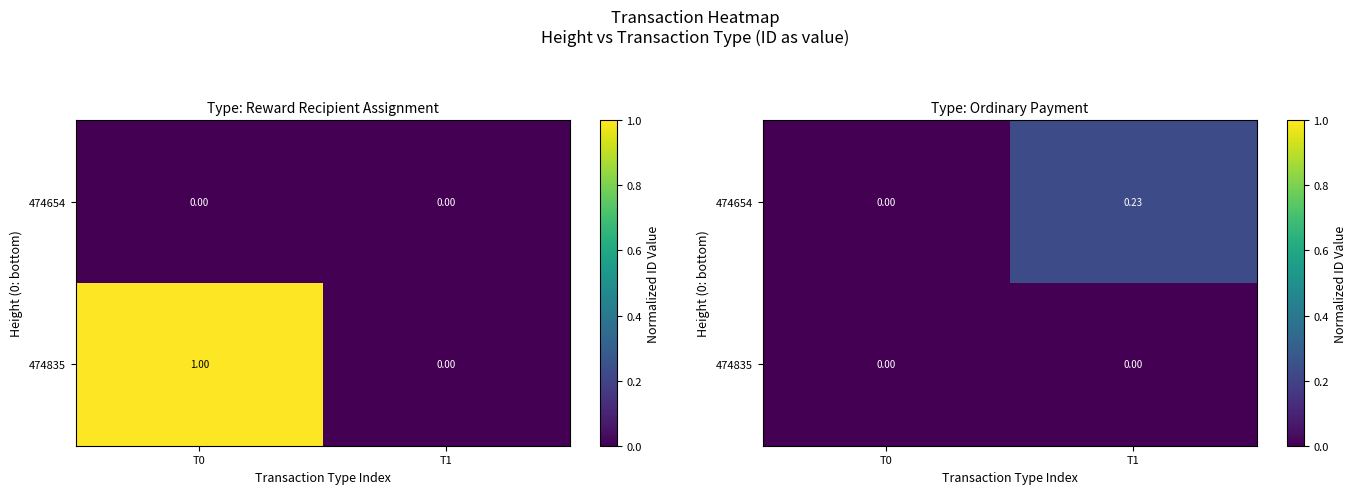

Rank the series by their average value, from highest to lowest.

474654, 474835